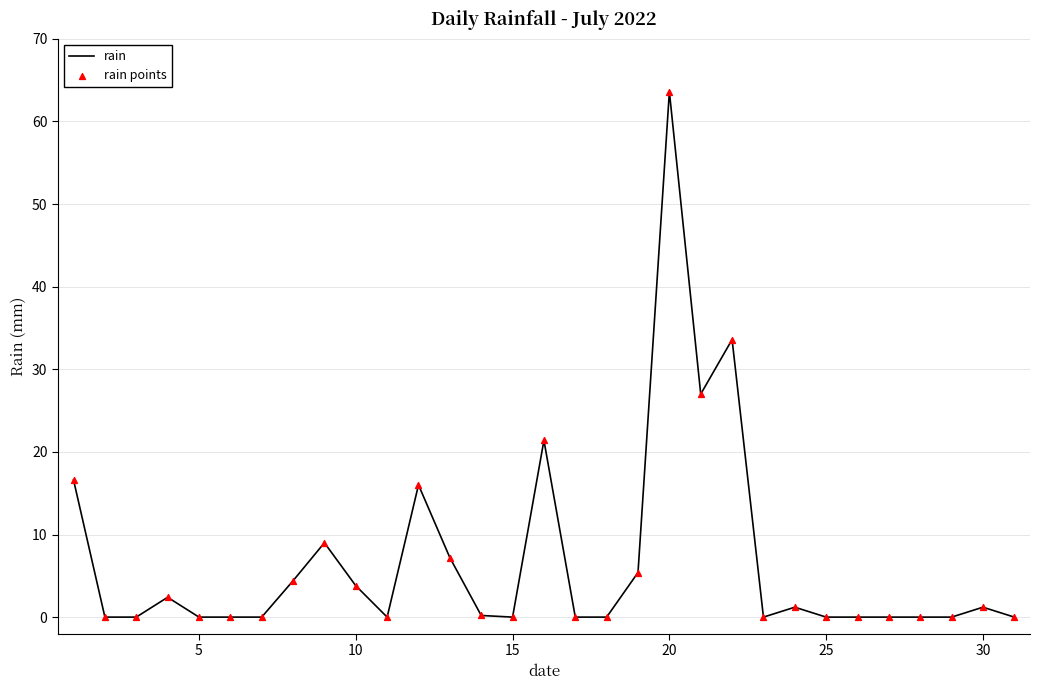

What is the greatest value displayed?

63.6